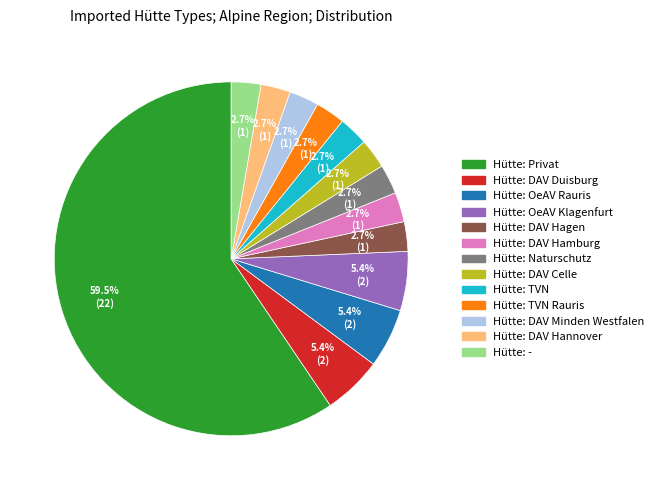

Is there any slice that represents more than half of the pie?

Yes